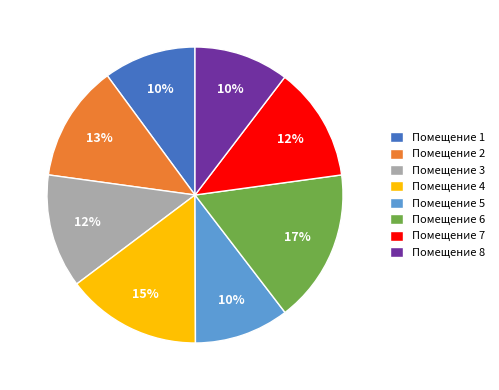

Between Помещение 7 and Помещение 5, which is larger?

Помещение 7